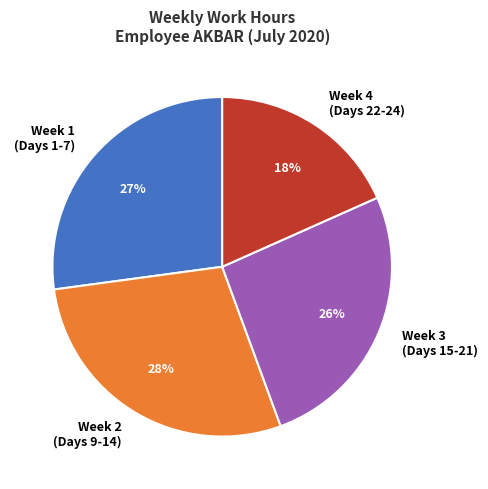

Count the number of slices in the pie.

4